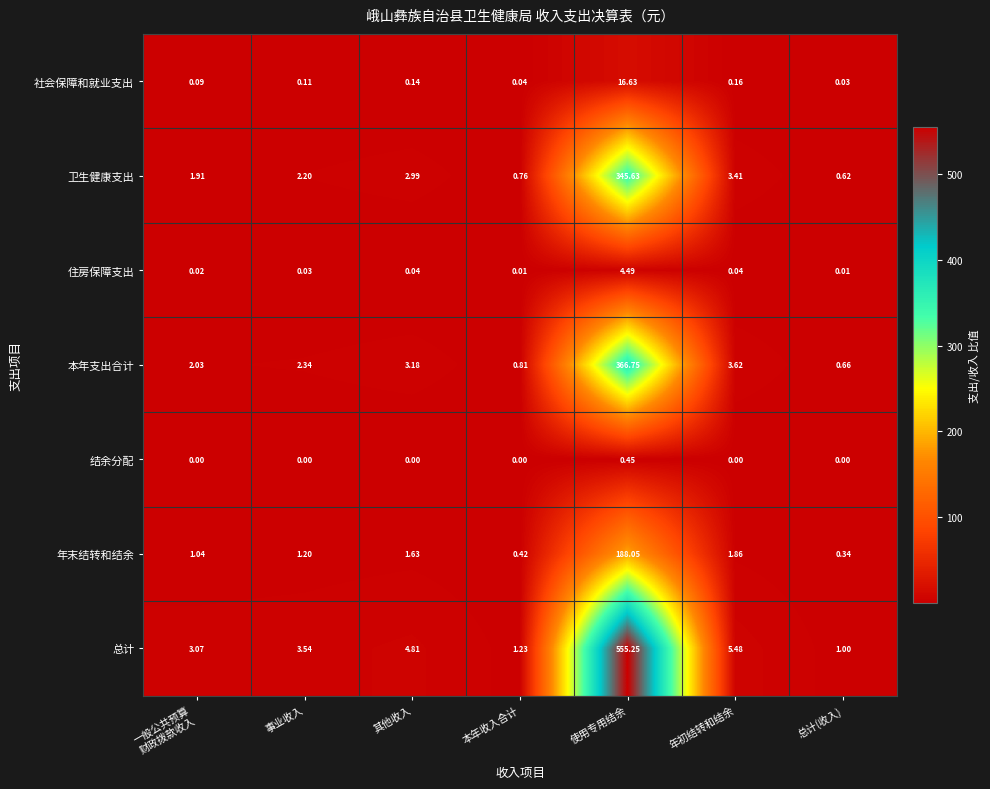

At which category is the sum across all series the highest?

使用专用结余